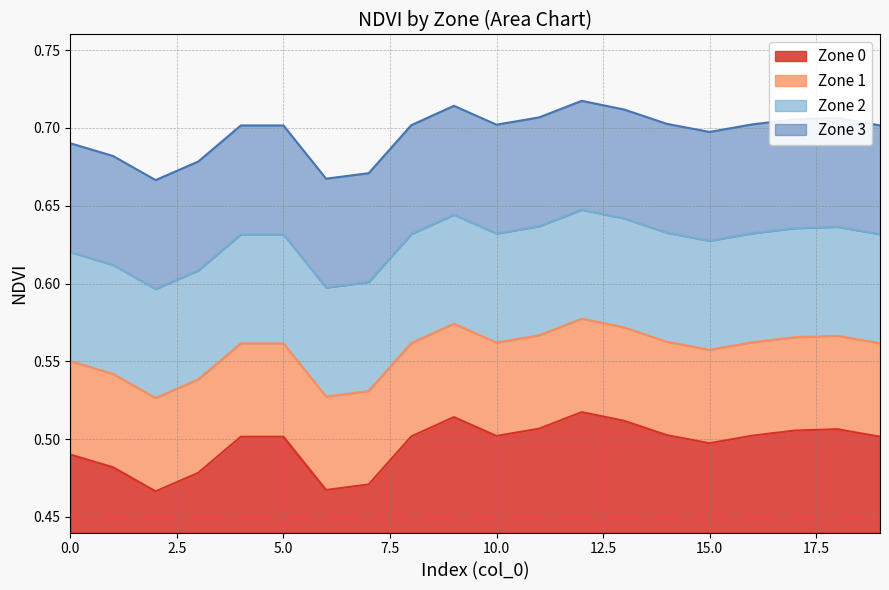

How many categories are shown in the chart?

20